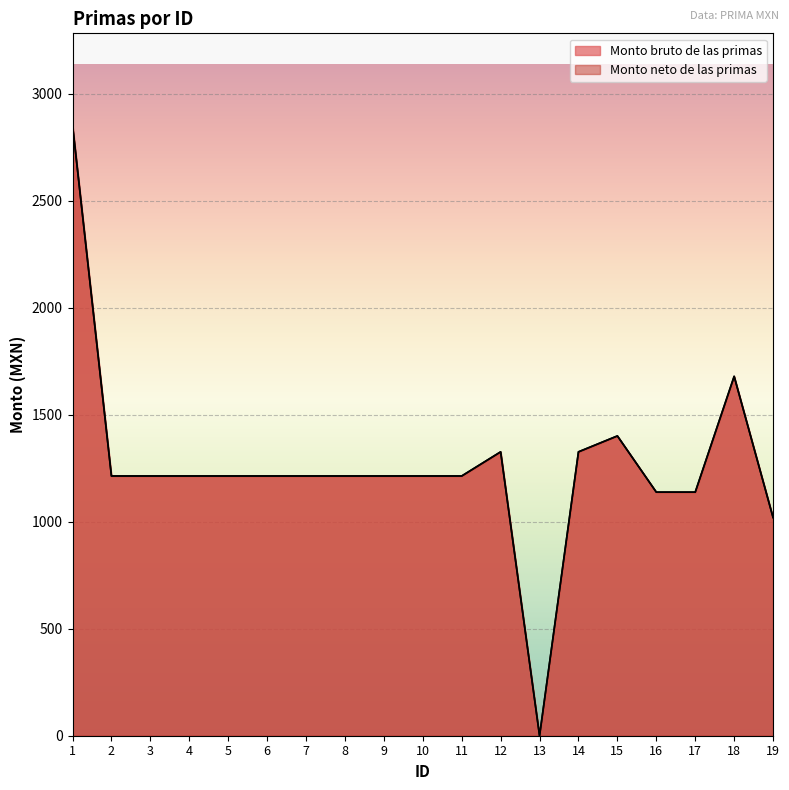

What is the highest value of the Monto bruto de las primas series?

2854.0